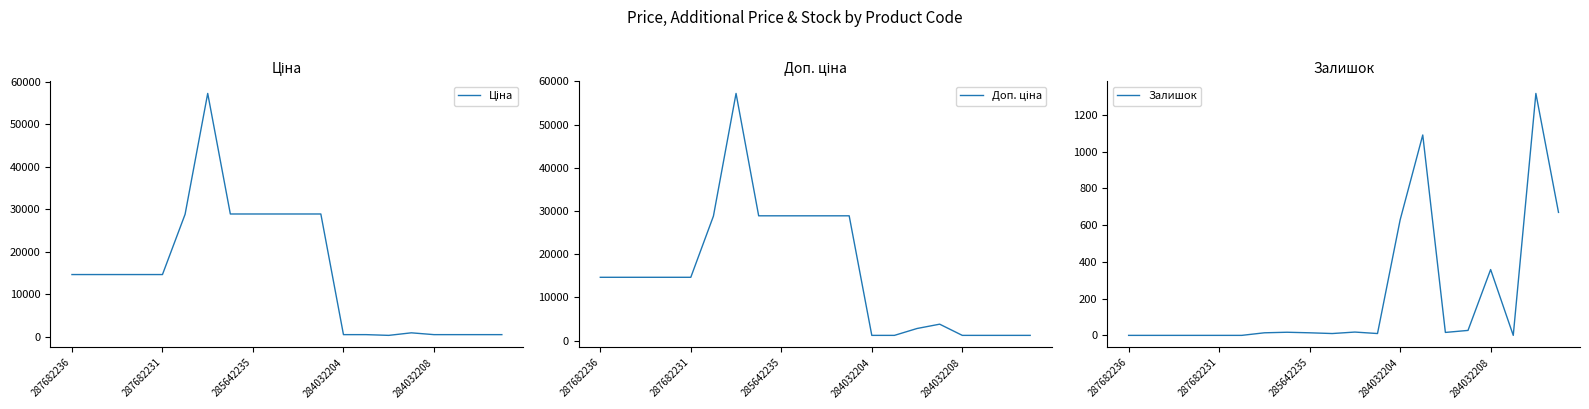

Which series has the largest total across all categories?

Доп. ціна